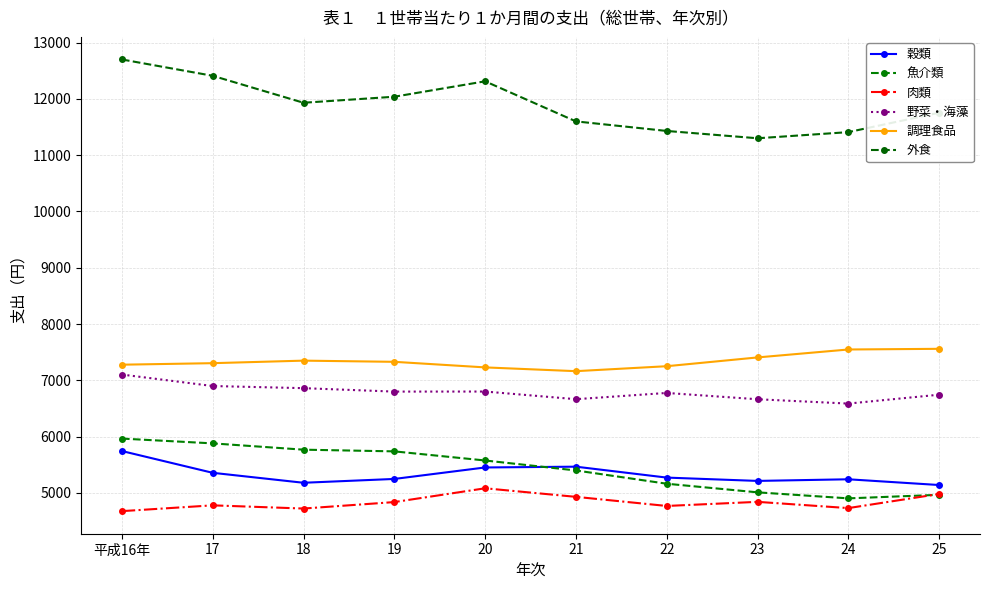

The value of 魚介類 at 25 is 4966. True or false?

True